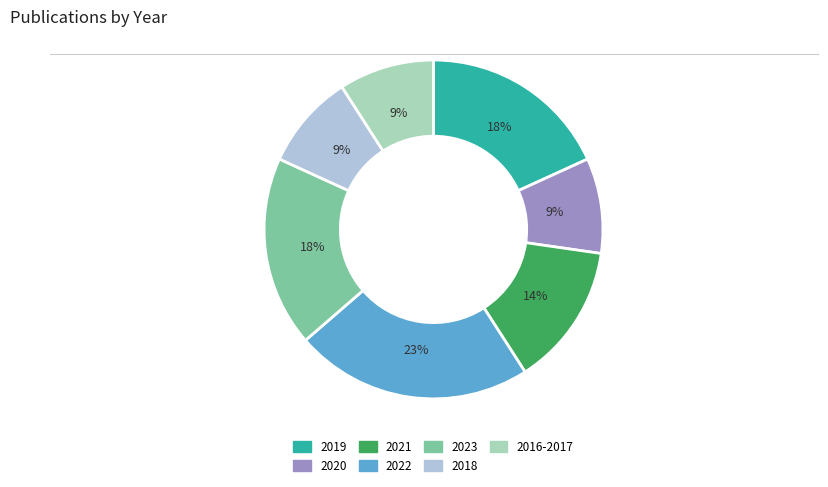

How many segments does this pie chart have?

7